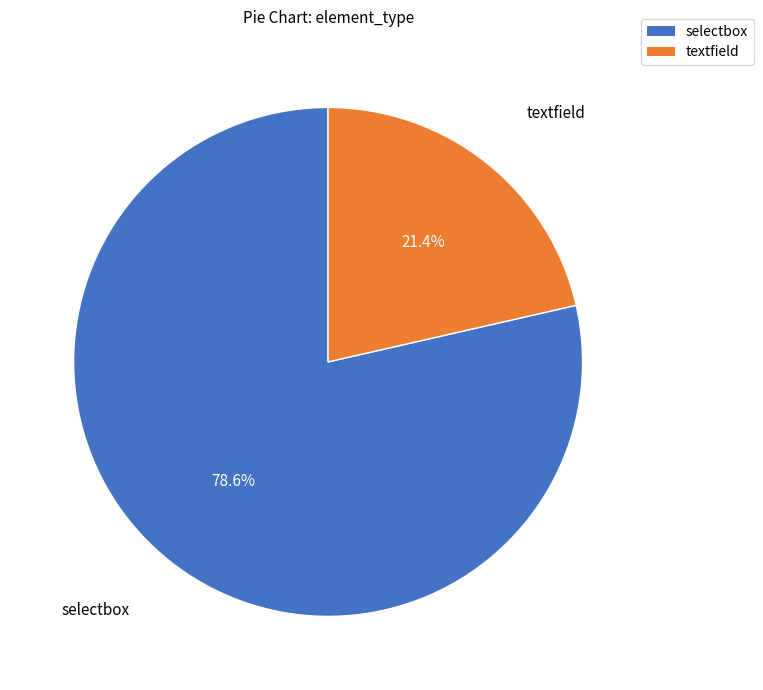

To the nearest percent, what is the average slice percentage?

50%